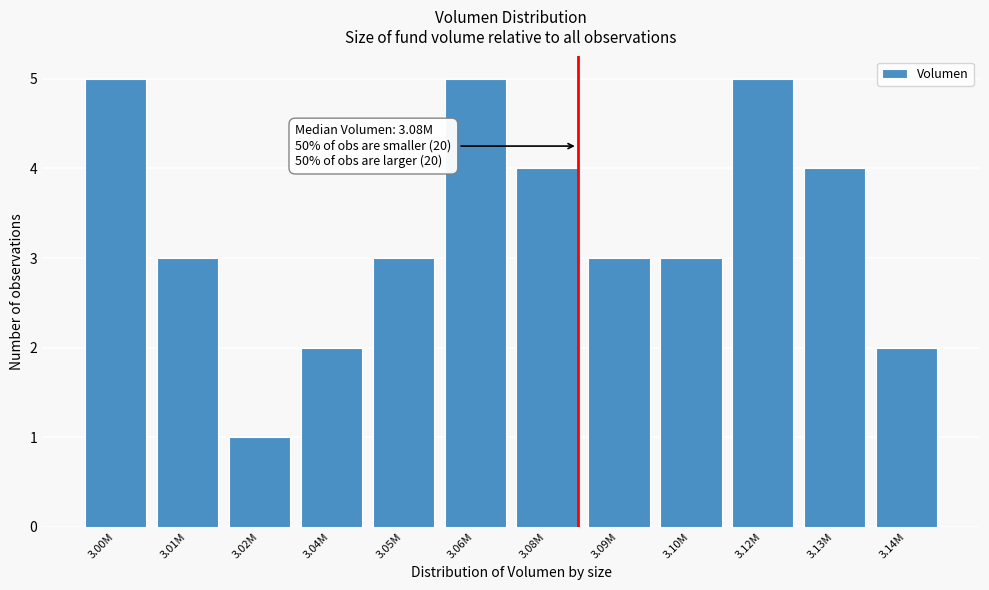

Reading left to right, extract all data points from this chart.

5	3	1	2	3	5	4	3	3	5	4	2